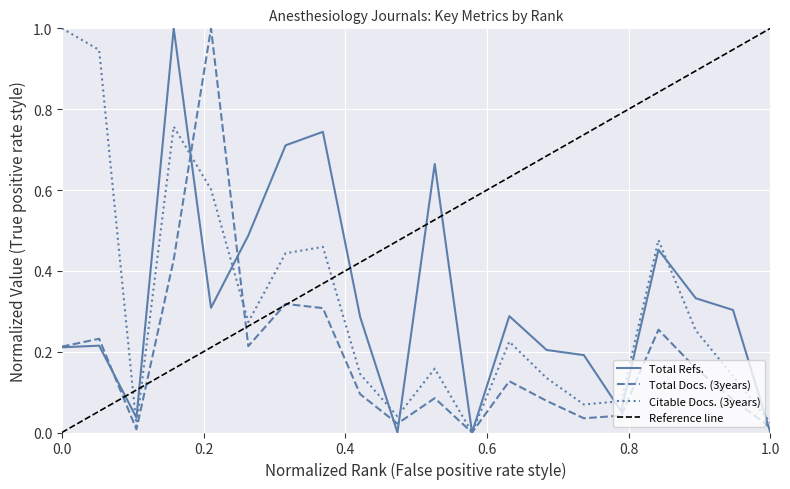

List the series in order of their peak value, lowest first.

Total Refs., Total Docs. (3years), Citable Docs. (3years)